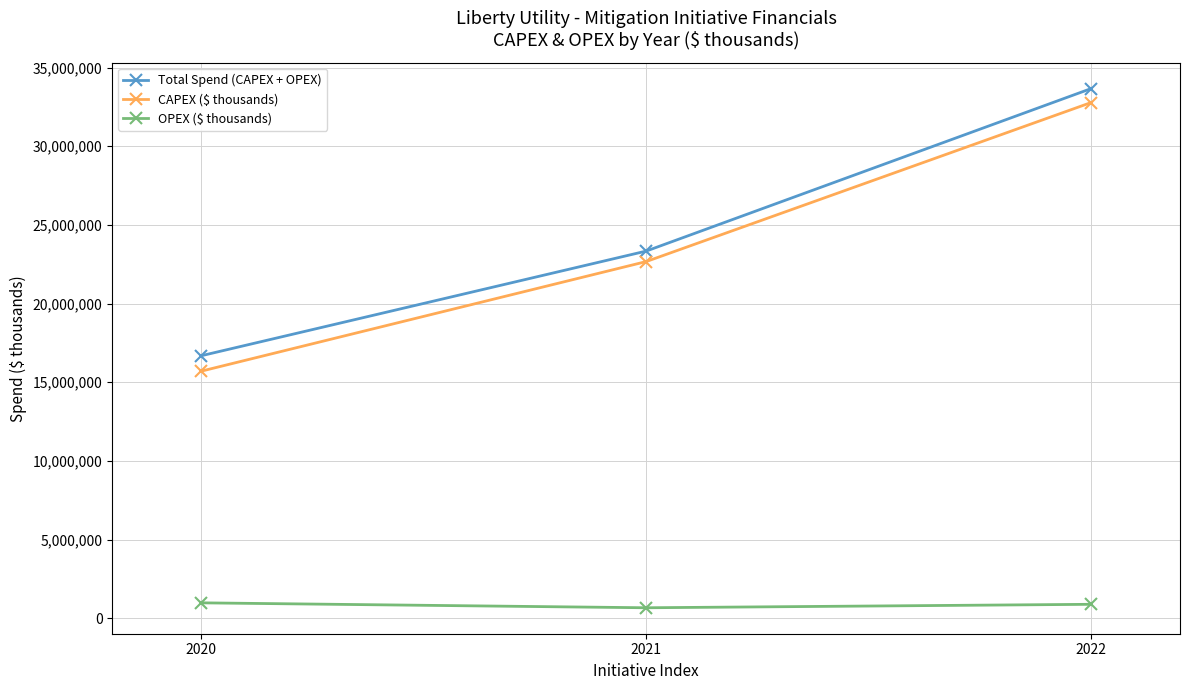

What is the spread (max minus min) of values at 2020?

15705328